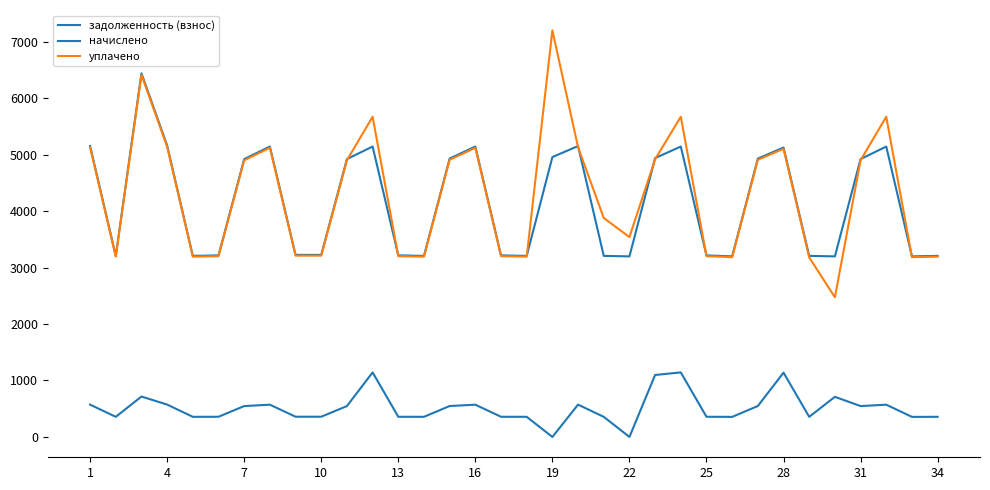

How many lines are shown in the chart?

3